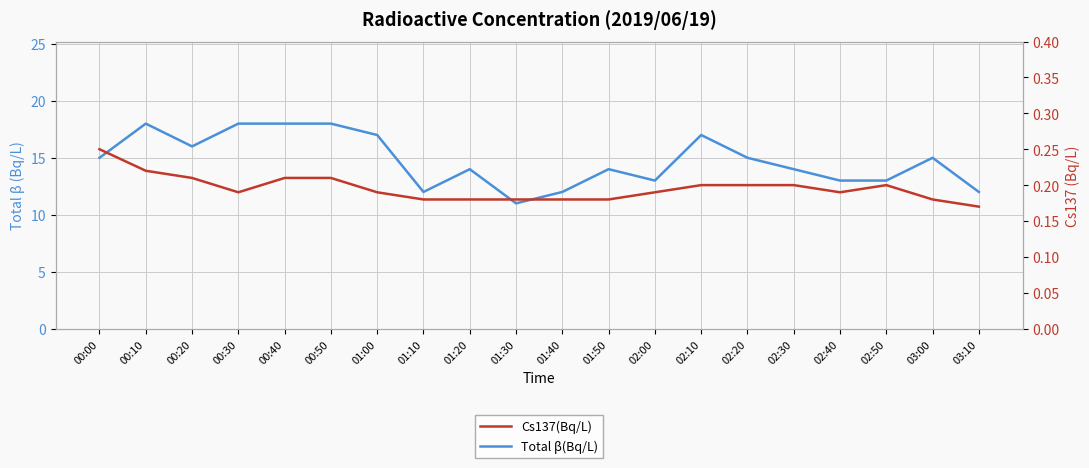

True or false: Total β(Bq/L) has more than 0 interior local peaks.

True